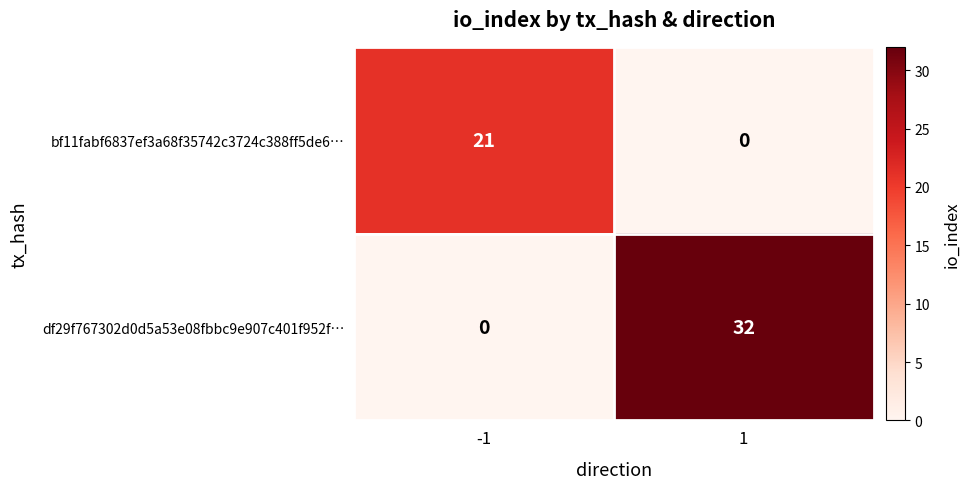

What is the difference between the df29f767302d0d5a53e08fbbc9e907c401f952f… values at -1 and 1?

32